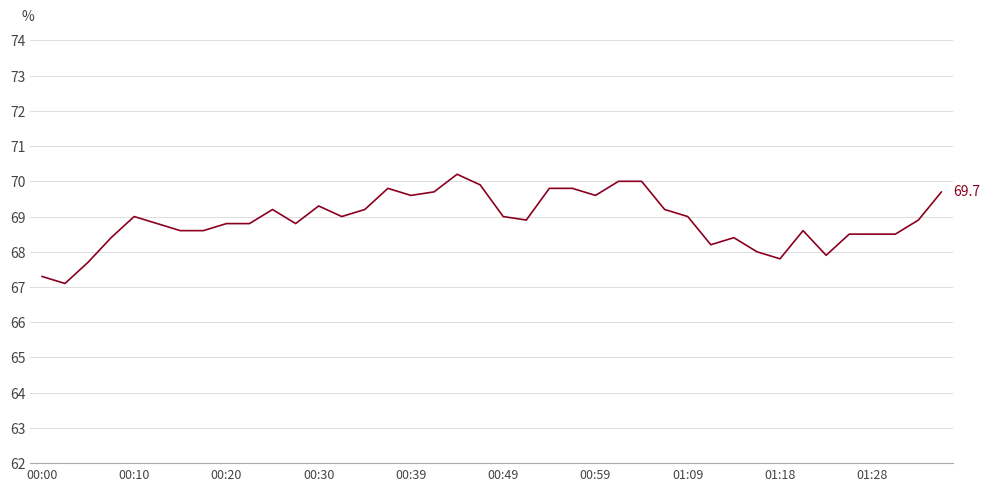

What is the smallest value displayed?

67.1